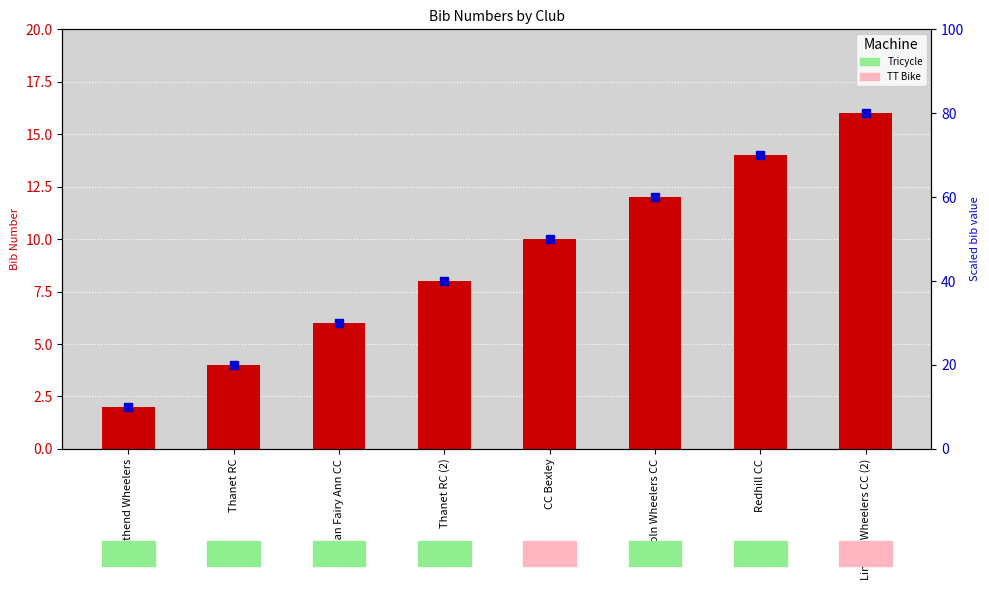

What is the label of the 8th bar from the right?

Southend Wheelers